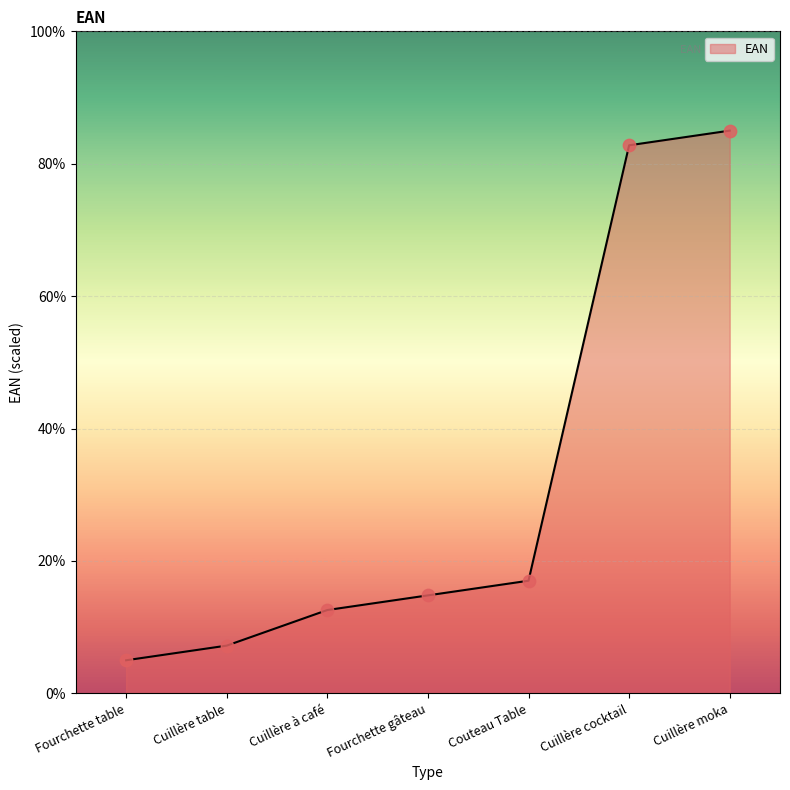

What is the change in value from Fourchette table to Cuillère à café?

+7.6